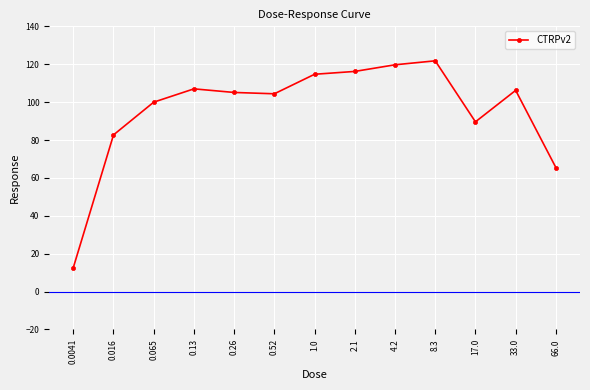

What position from the right is 8.3?

4